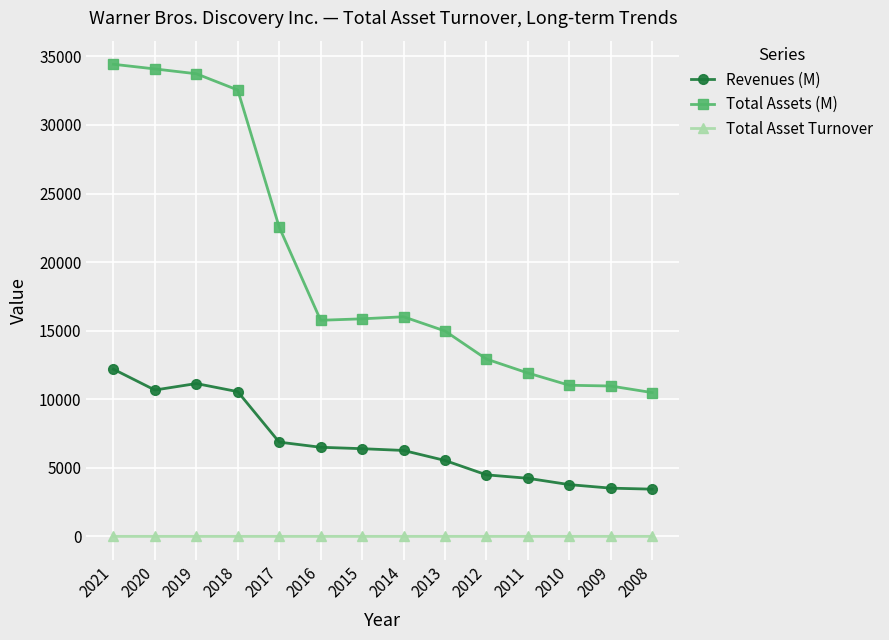

True or false: Total Assets (M) and Revenues (M) cross at least once.

False